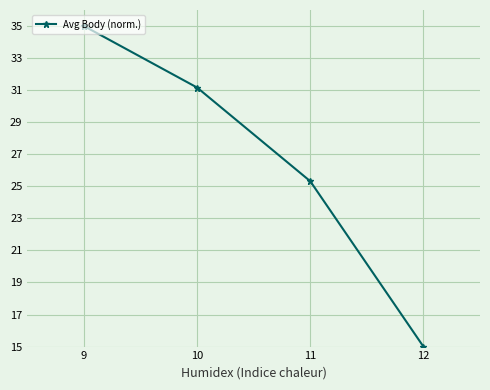

What is the difference between the values at 9 and 10?

3.8